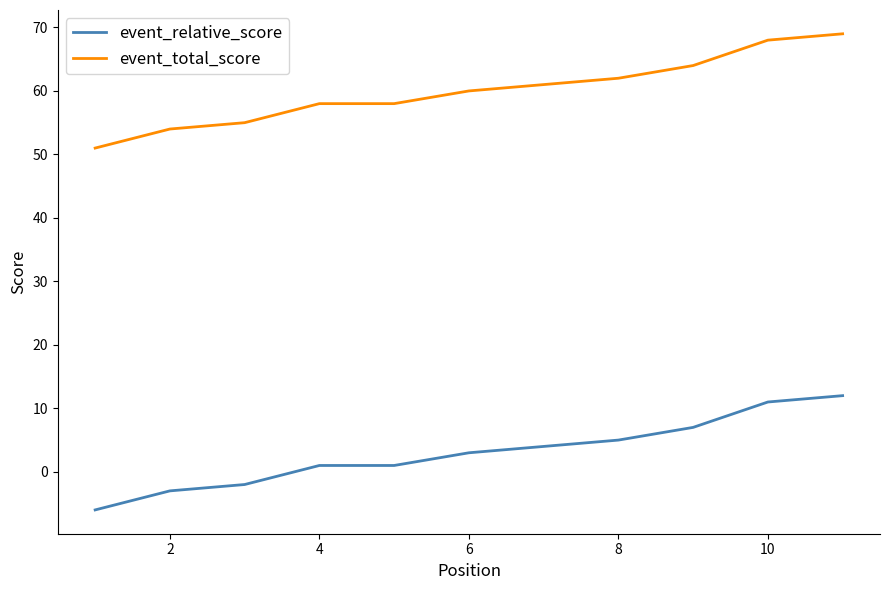

True or false: event_total_score and event_relative_score cross at least once.

False